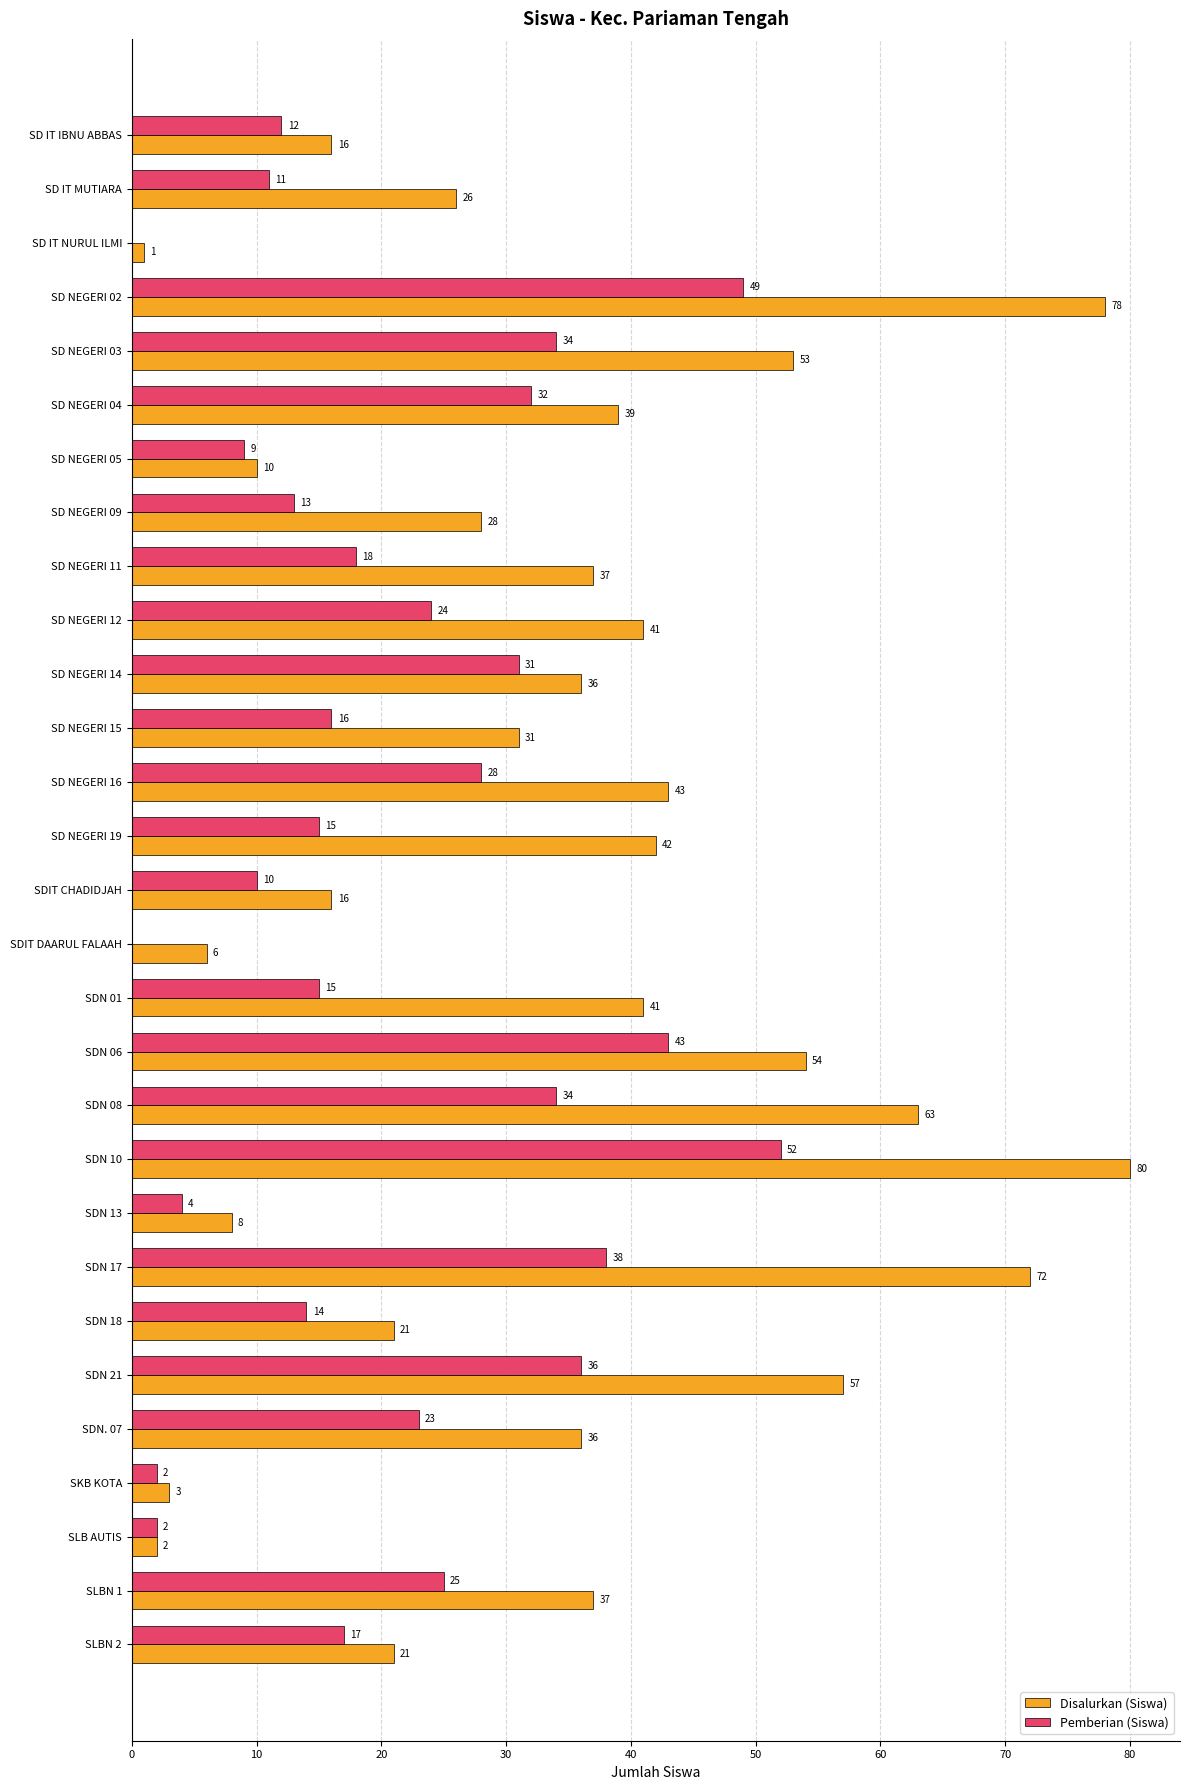

How many distinct data groups are displayed?

2